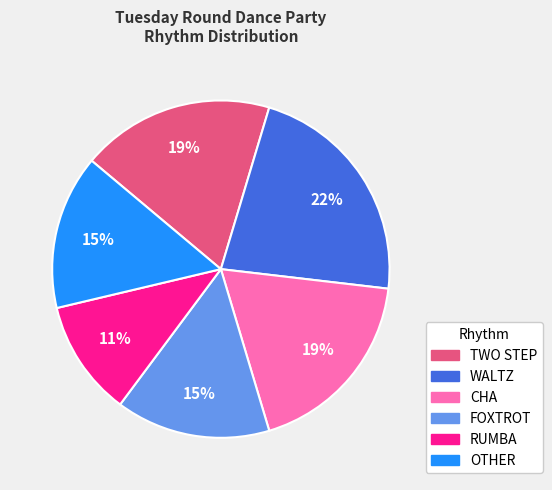

Combined, do RUMBA and CHA account for over 50%?

No